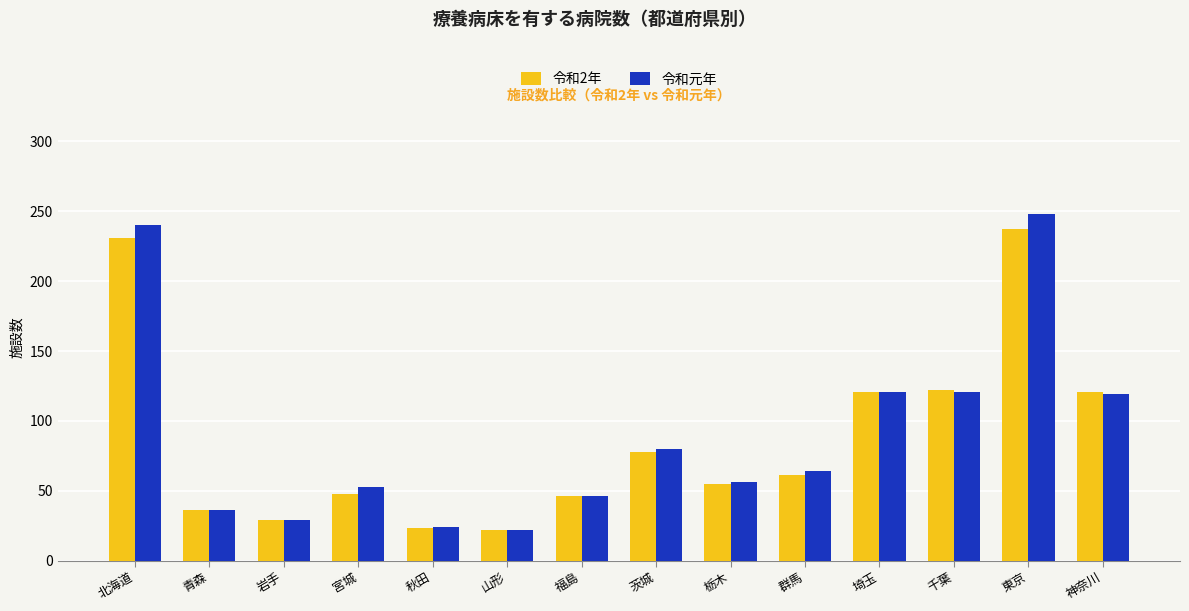

Where does the 令和2年 series first go above 61?

北海道